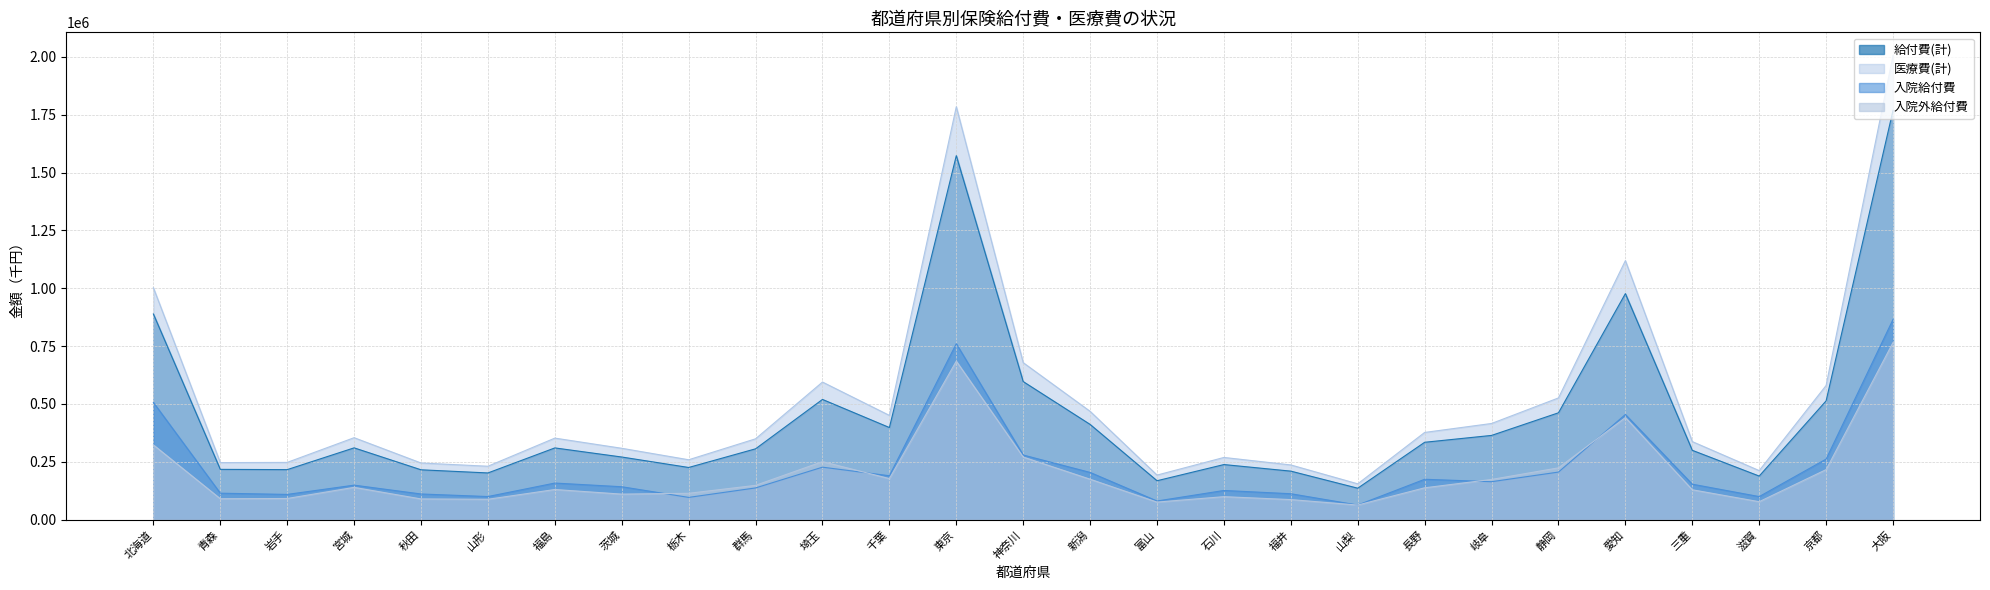

Does the chart have visible grid lines?

Yes